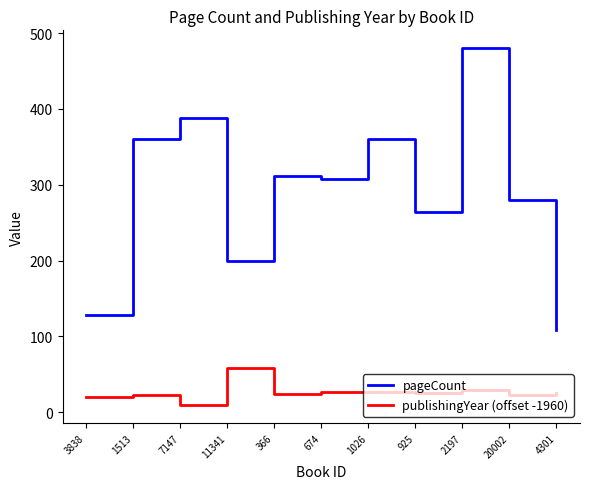

What is the difference between the maximum and minimum values in the pageCount series?

372